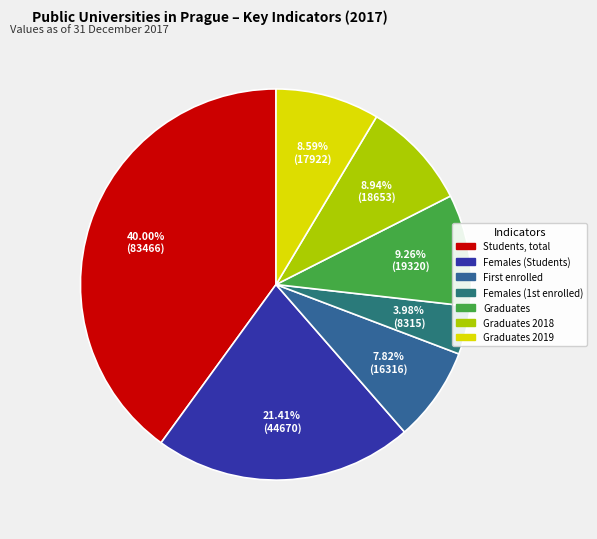

Count the number of slices in the pie.

7